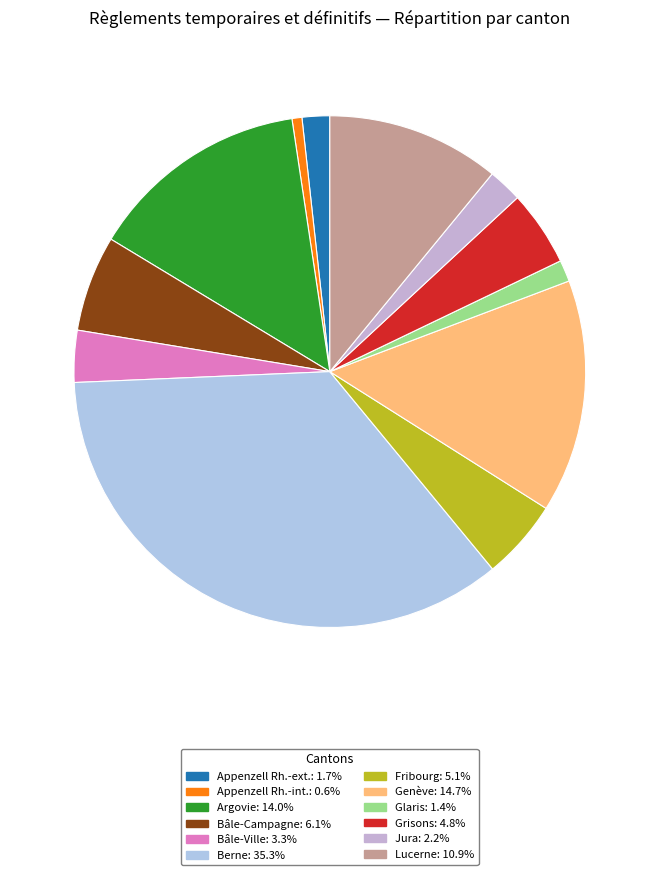

Which slice is the smallest?

Appenzell Rh.-int.